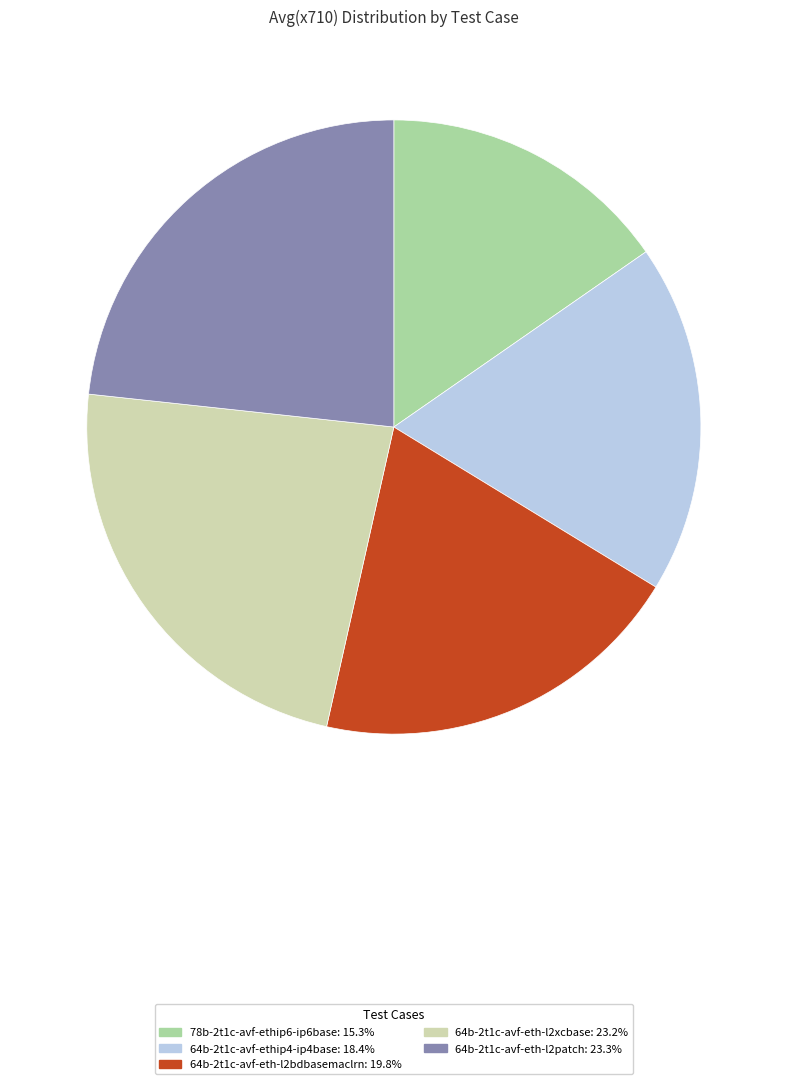

Do 64b-2t1c-avf-eth-l2xcbase and 64b-2t1c-avf-eth-l2patch together represent more than half of the pie?

No